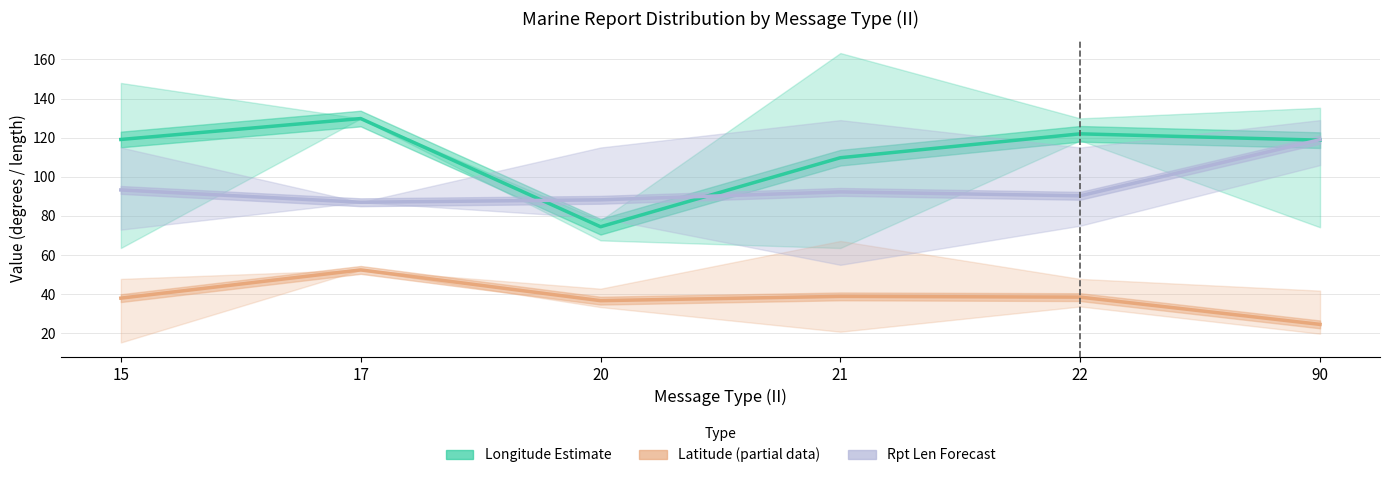

What is the sum of the Latitude Estimate (partial) values at 20 and 22?

75.2